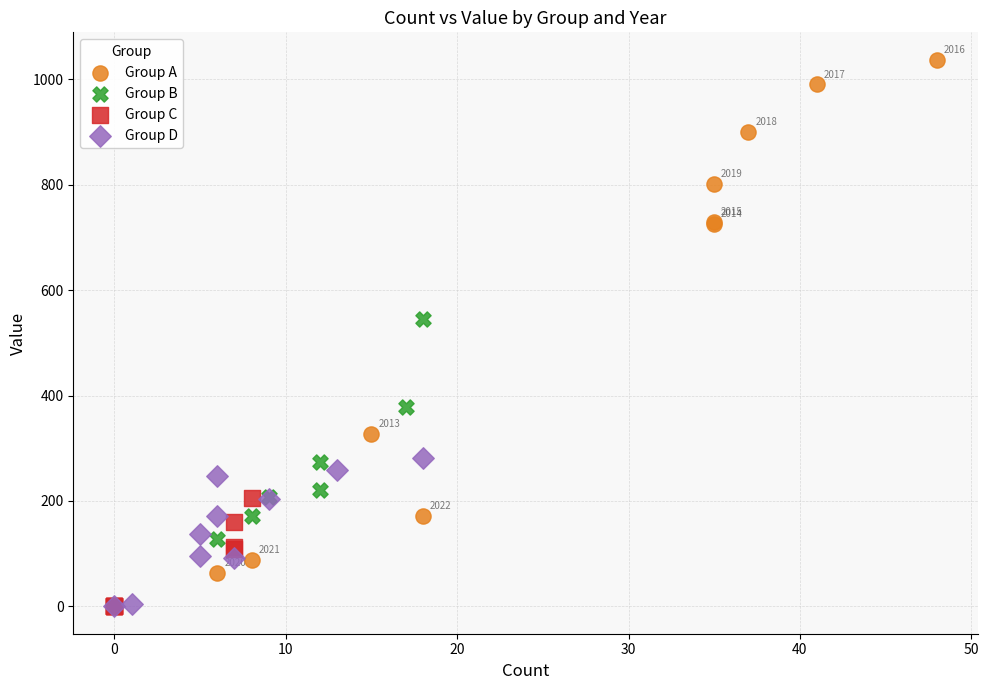

Which series contains the highest Y value?

Group A